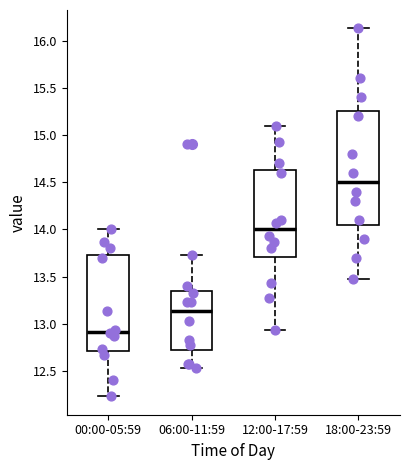

Which box is the tallest, from its lower edge to its upper edge?

18:00-23:59